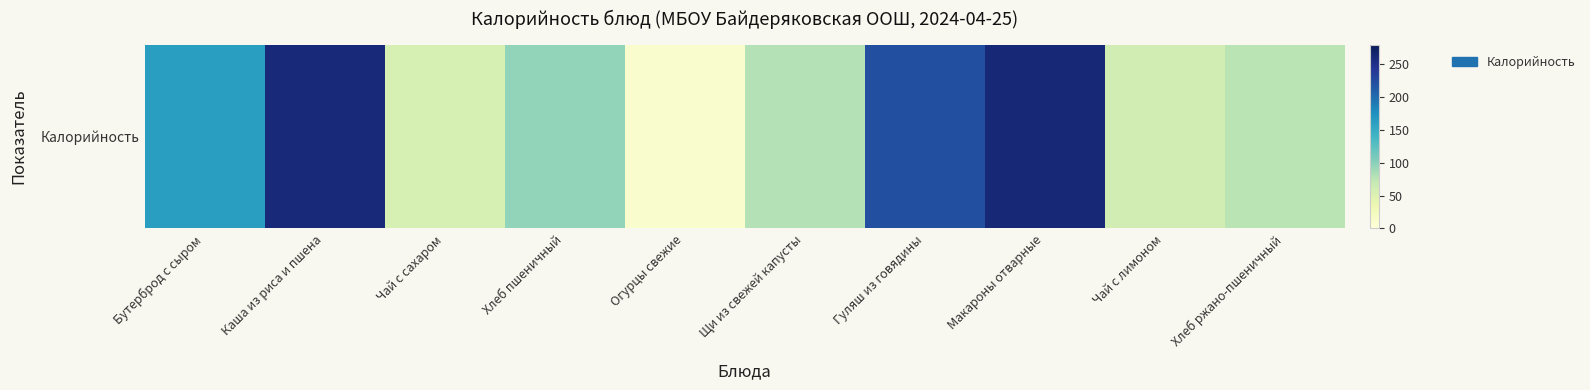

What is the difference between the maximum and second lowest values?

205.6